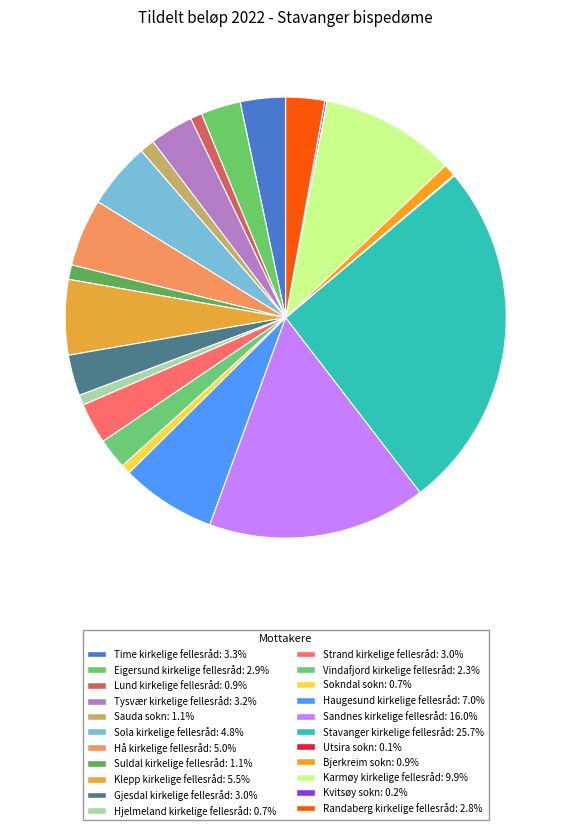

To the nearest percent, what is the difference between the largest and smallest slice percentages?

26%